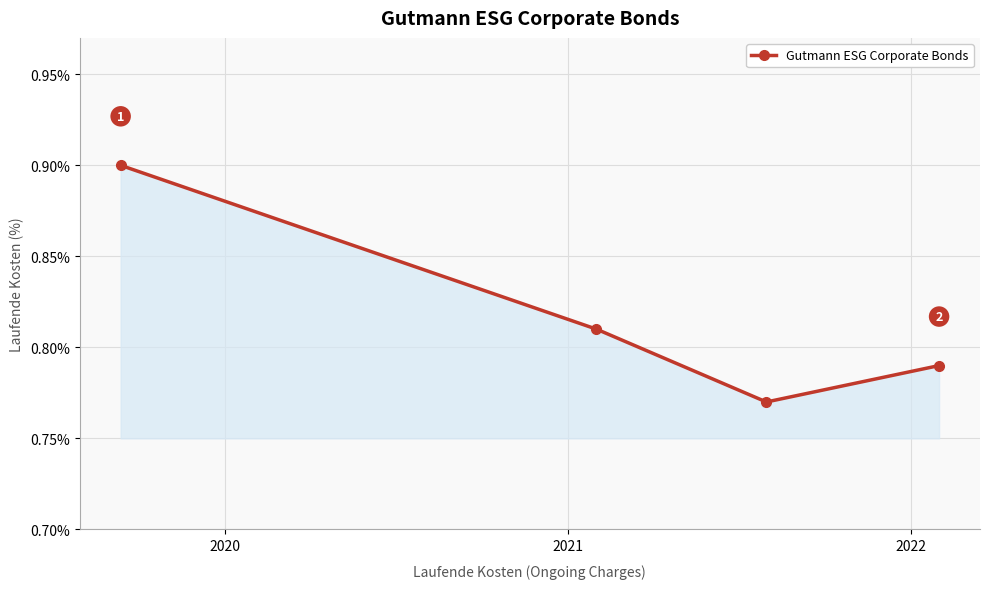

True or false: there are more than 0 points higher than both neighbors.

False